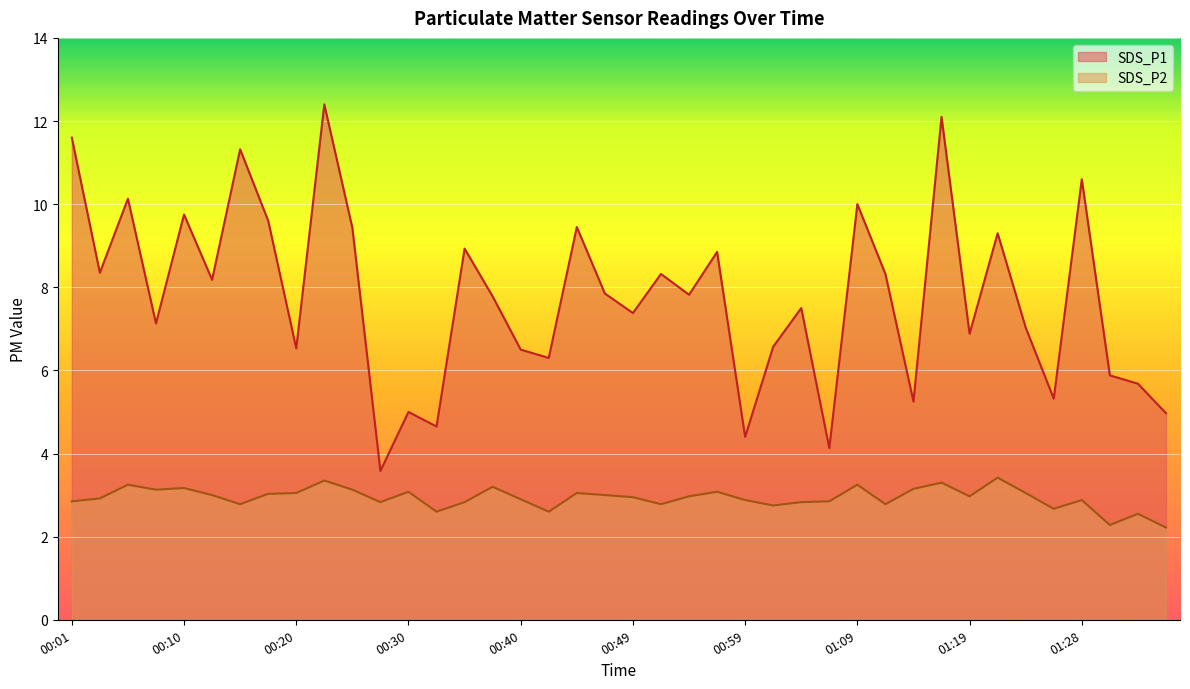

True or false: SDS_P1 and SDS_P2 intersect in this chart.

False